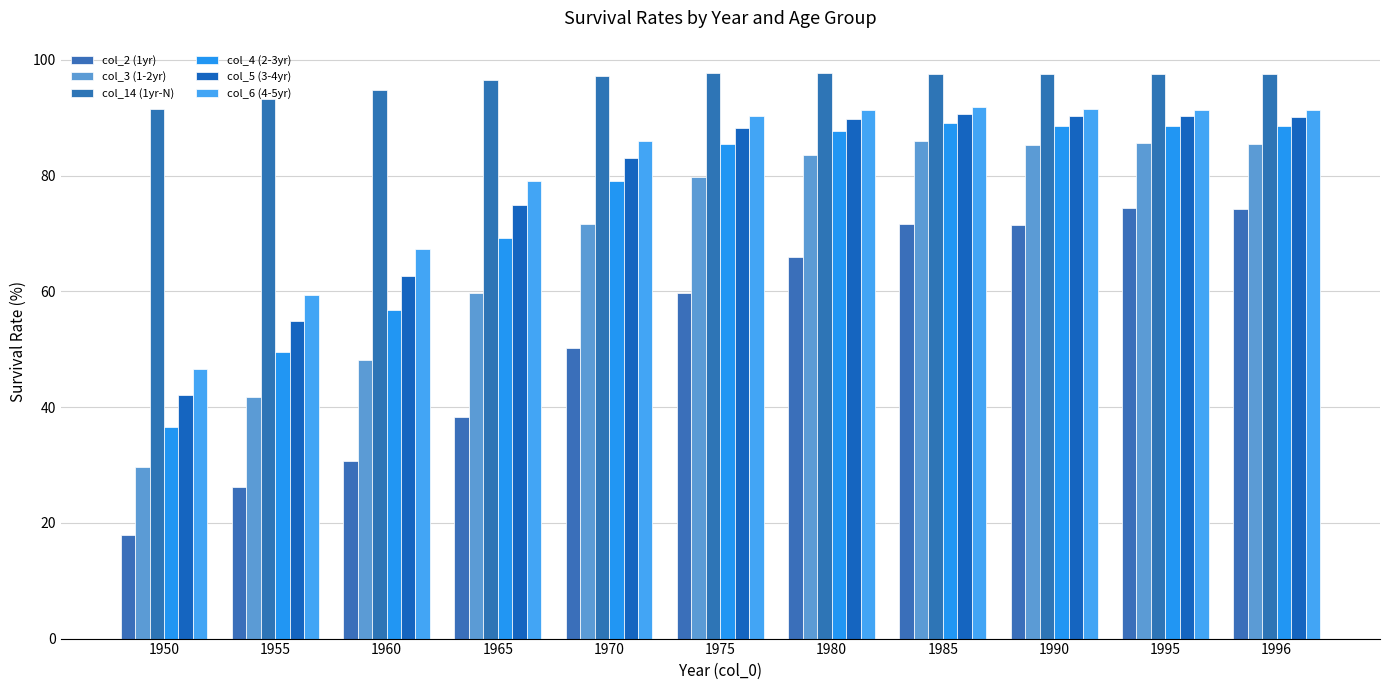

What are all the series names shown in the legend?

col_2 (1yr), col_3 (1-2yr), col_14 (1yr-N), col_4 (2-3yr), col_5 (3-4yr), col_6 (4-5yr)